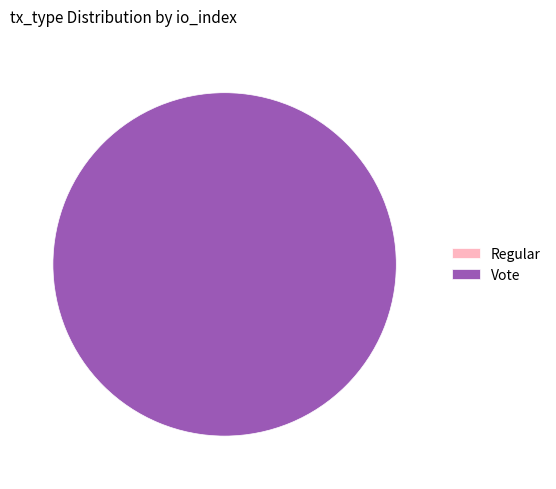

To the nearest percent, what is the combined percentage of Regular and Vote?

100%